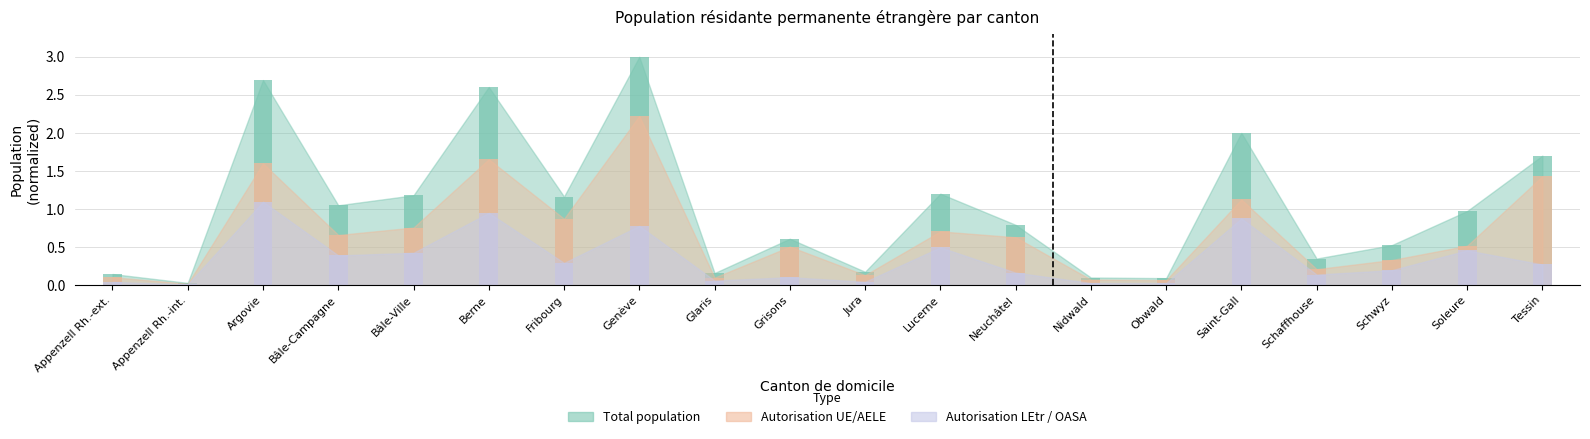

Rank the series by their average value, from lowest to highest.

Autorisation LEtr Total, Autorisation UE/AELE Total, Total population